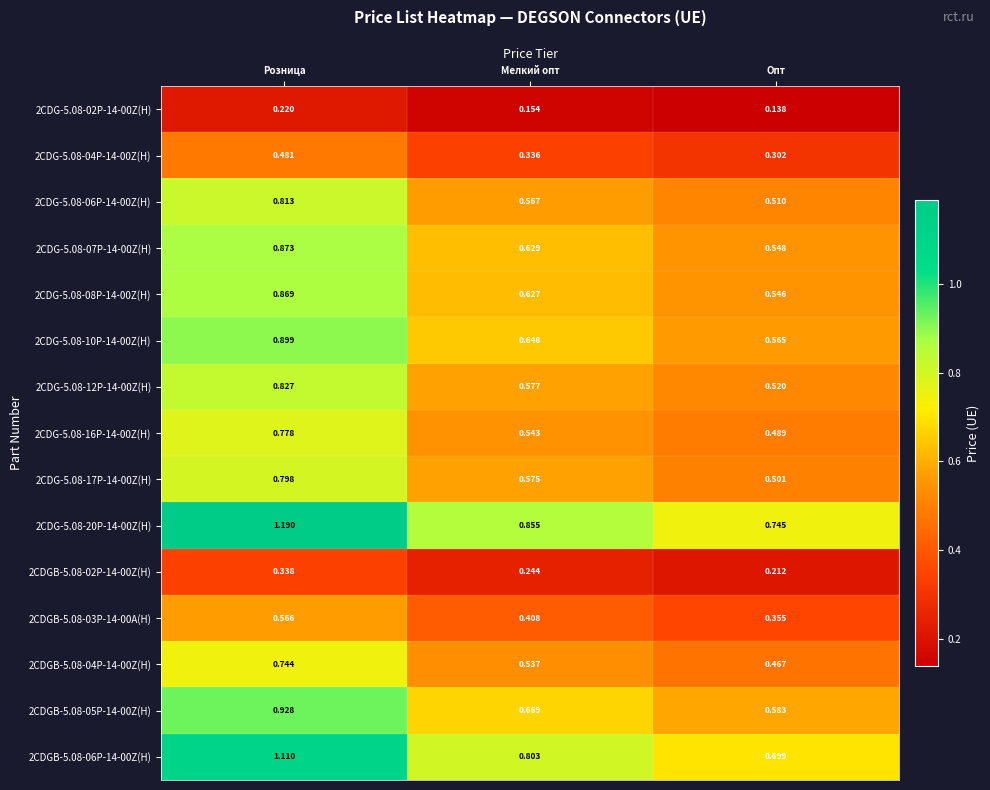

Which category has the lowest value in the 2CDGB-5.08-04P-14-00Z(H) series?

Опт